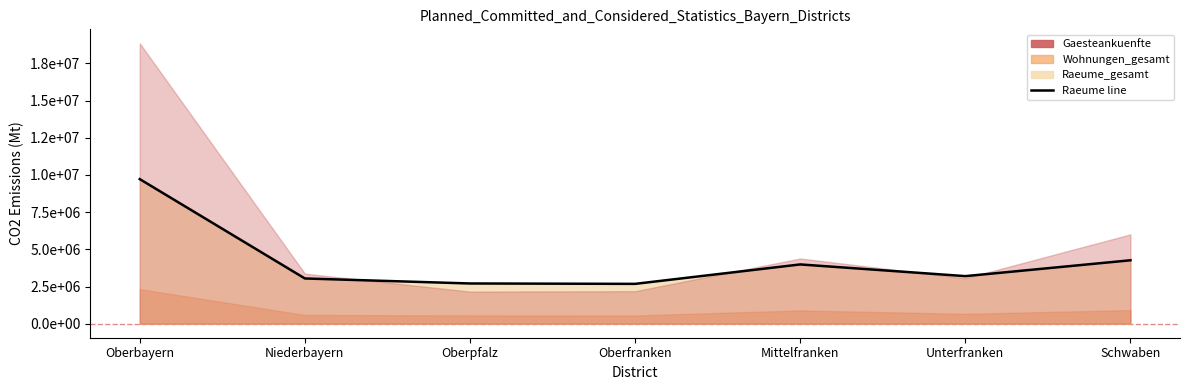

Count the number of values greater than 3198176.

3